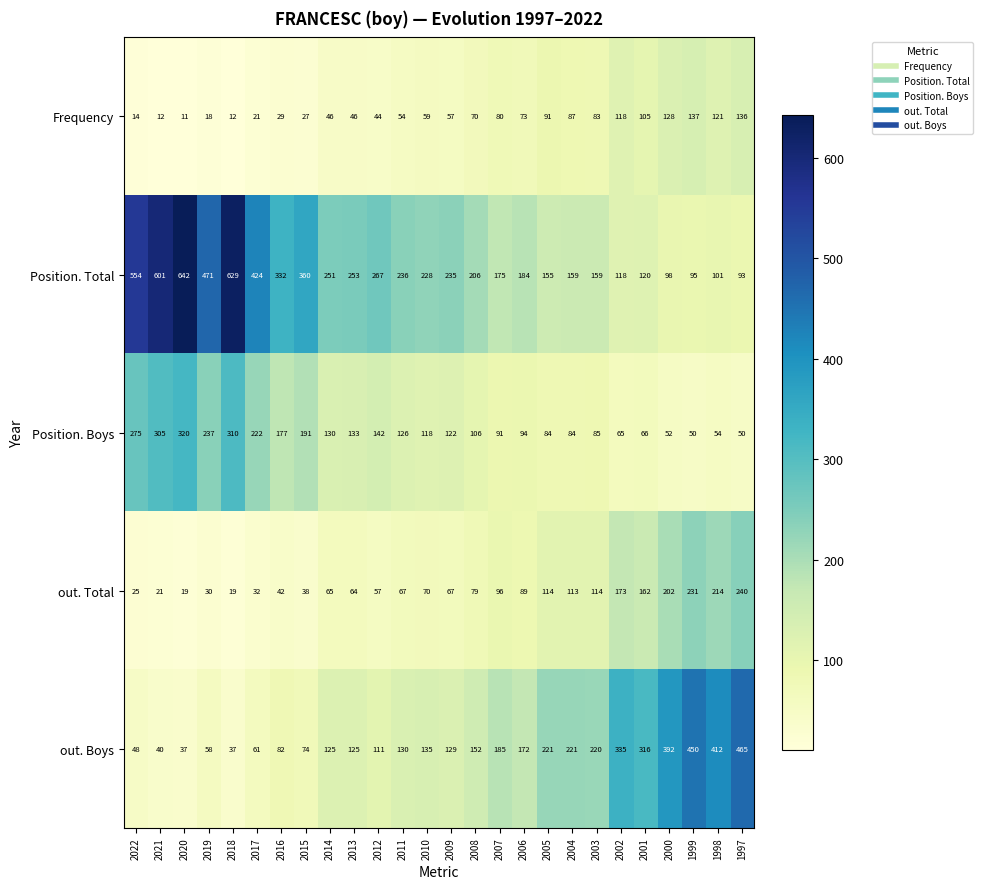

The Position. Total series shows 105 at 2003. True or false?

False